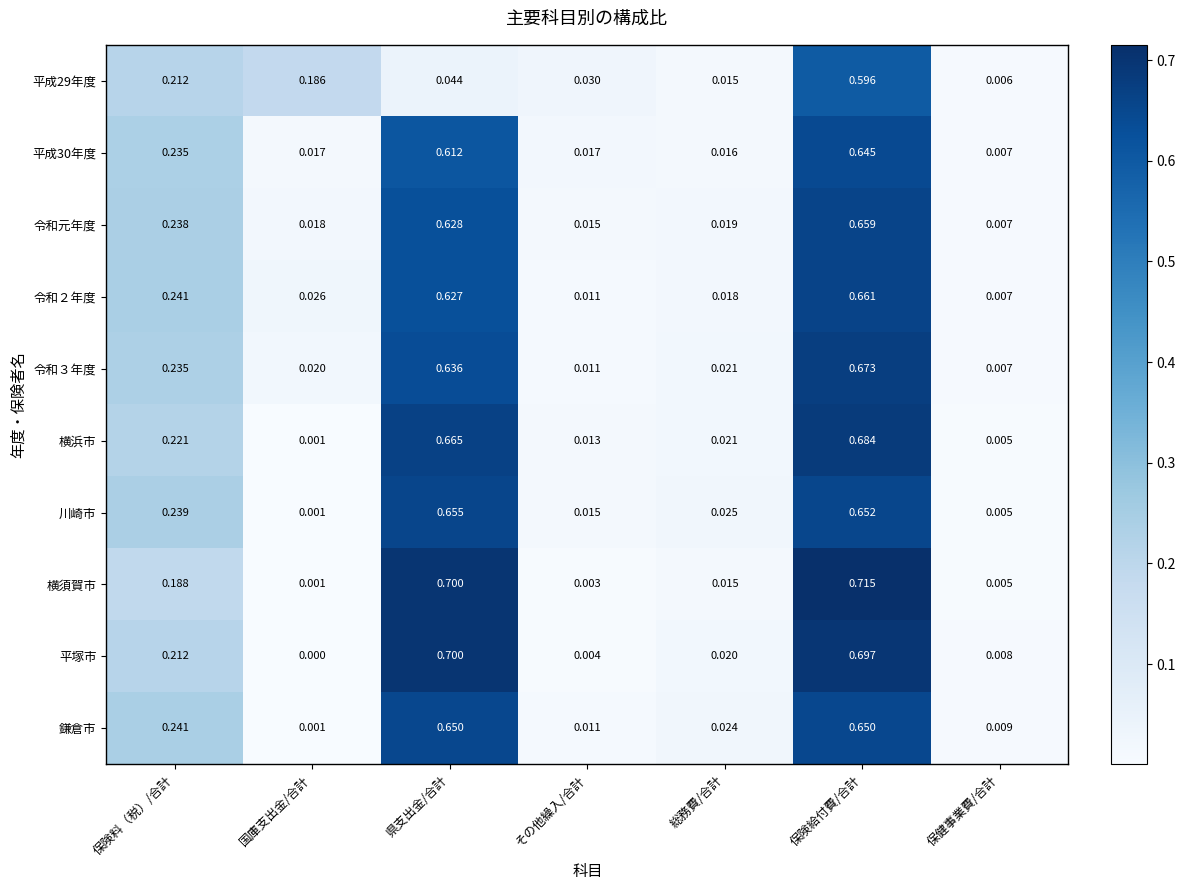

Rank the series by their maximum value, from highest to lowest.

横須賀市, 平塚市, 横浜市, 令和３年度, 令和２年度, 令和元年度, 川崎市, 鎌倉市, 平成30年度, 平成29年度